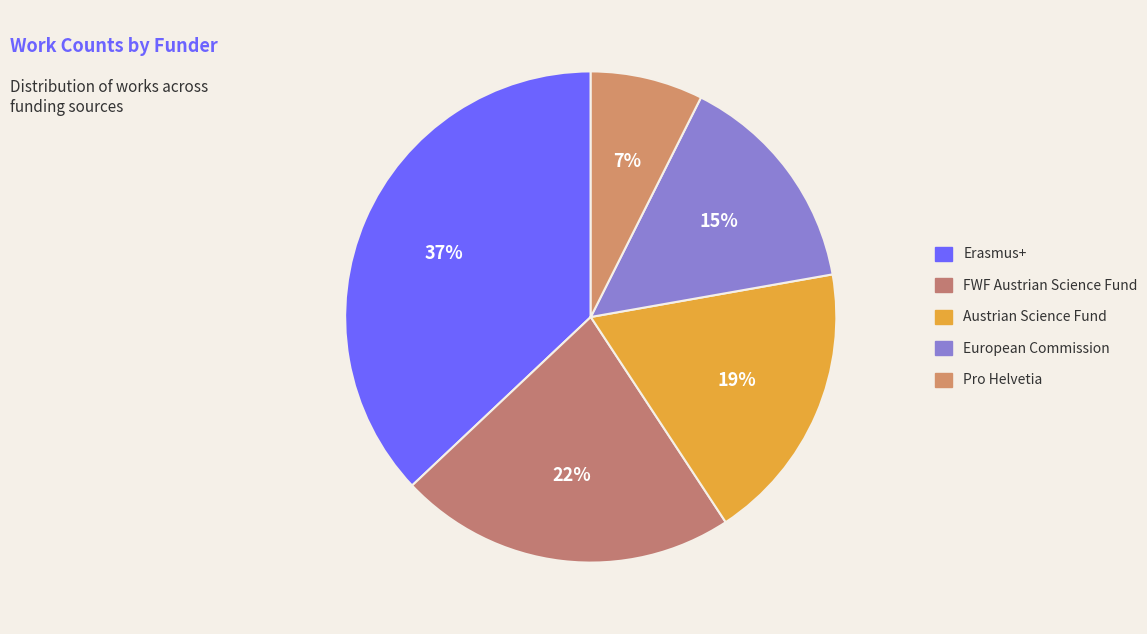

Combined, what portion of the pie is Erasmus+ and Austrian Science Fund?

55.6%